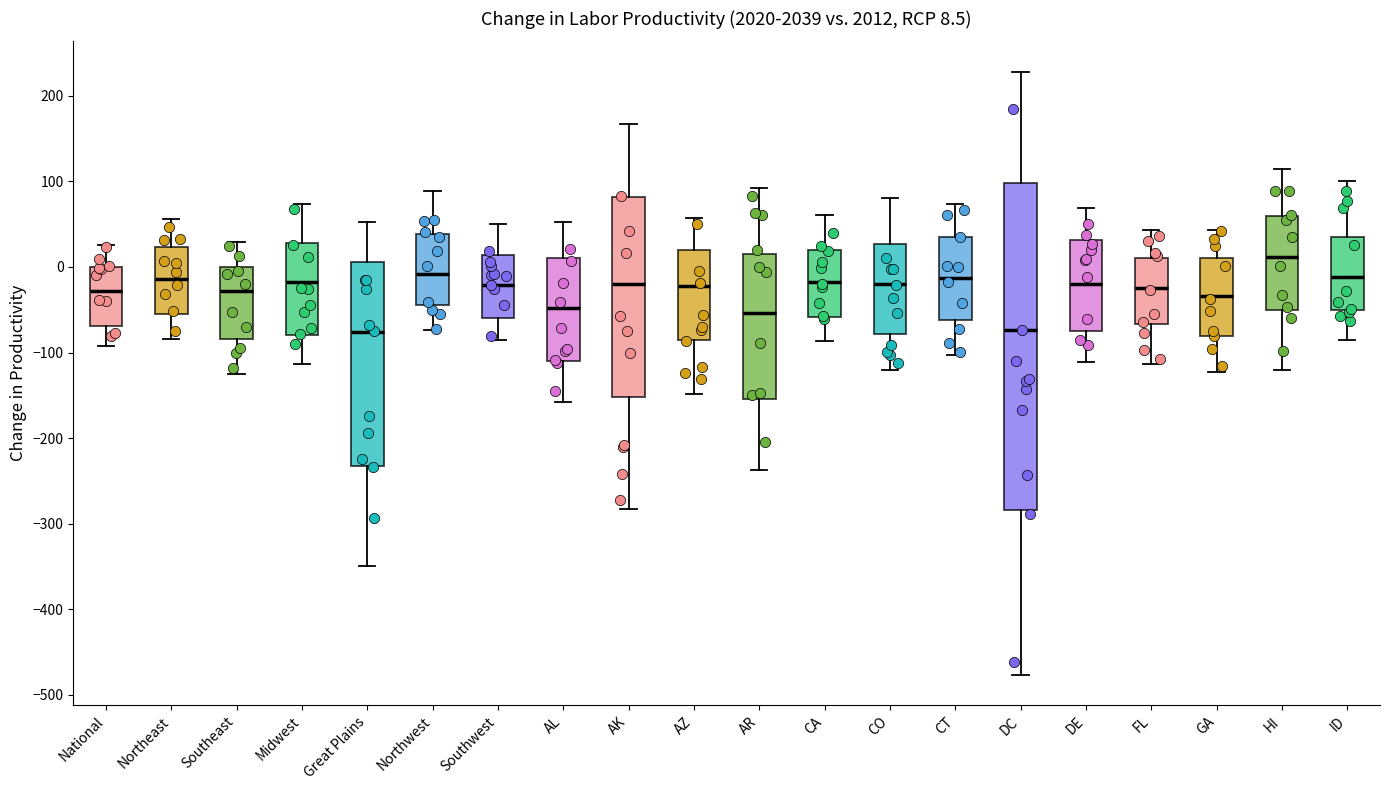

Which box has the highest median line?

HI